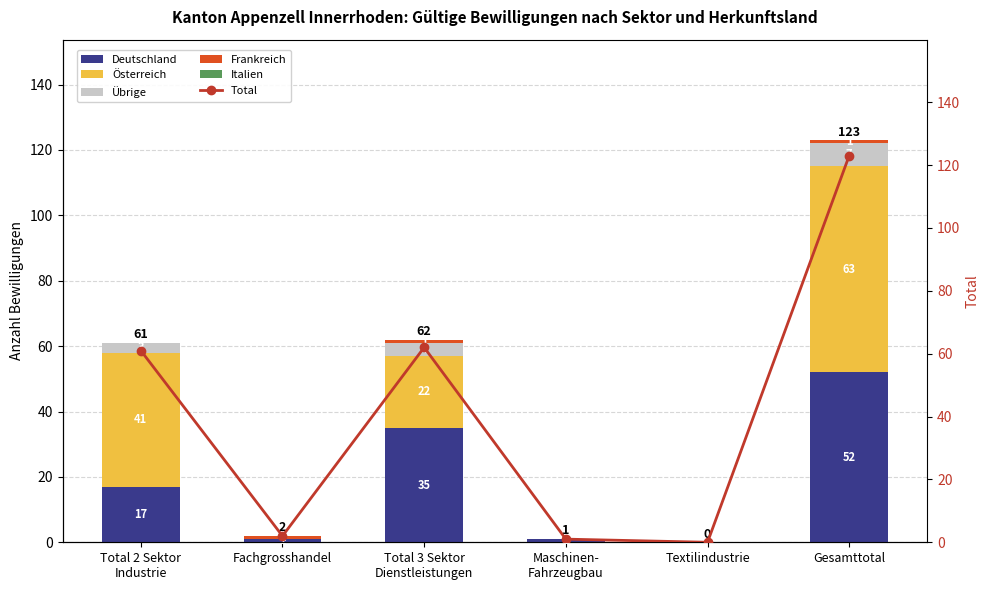

What position from the left is Total 2 Sektor
Industrie?

1